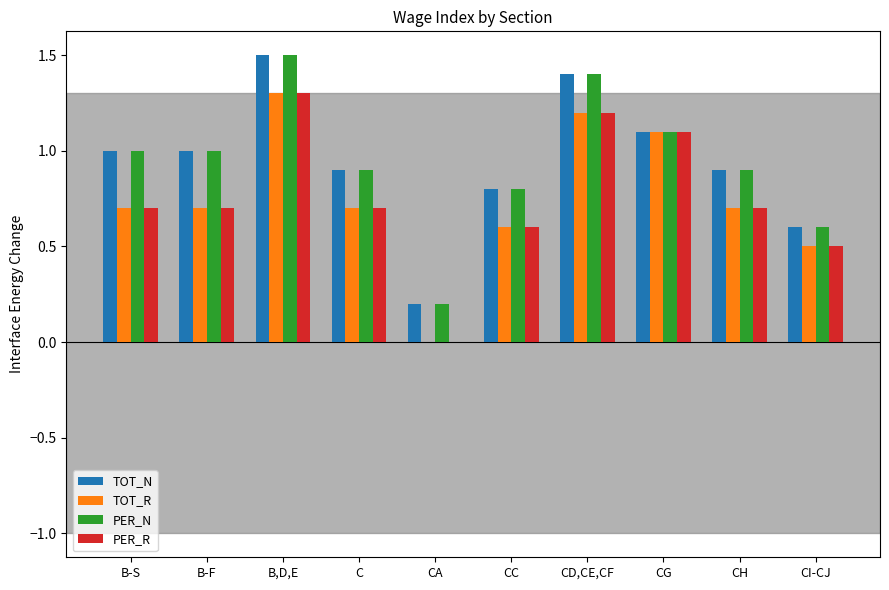

Reading left to right, extract all data points from this chart.

TOT_N: B-S=1.0	B-F=1.0	B,D,E=1.5	C=0.9	CA=0.2	CC=0.8	CD,CE,CF=1.4	CG=1.1	CH=0.9	CI-CJ=0.6
TOT_R: B-S=0.7	B-F=0.7	B,D,E=1.3	C=0.7	CA=0.0	CC=0.6	CD,CE,CF=1.2	CG=1.1	CH=0.7	CI-CJ=0.5
PER_N: B-S=1.0	B-F=1.0	B,D,E=1.5	C=0.9	CA=0.2	CC=0.8	CD,CE,CF=1.4	CG=1.1	CH=0.9	CI-CJ=0.6
PER_R: B-S=0.7	B-F=0.7	B,D,E=1.3	C=0.7	CA=0.0	CC=0.6	CD,CE,CF=1.2	CG=1.1	CH=0.7	CI-CJ=0.5